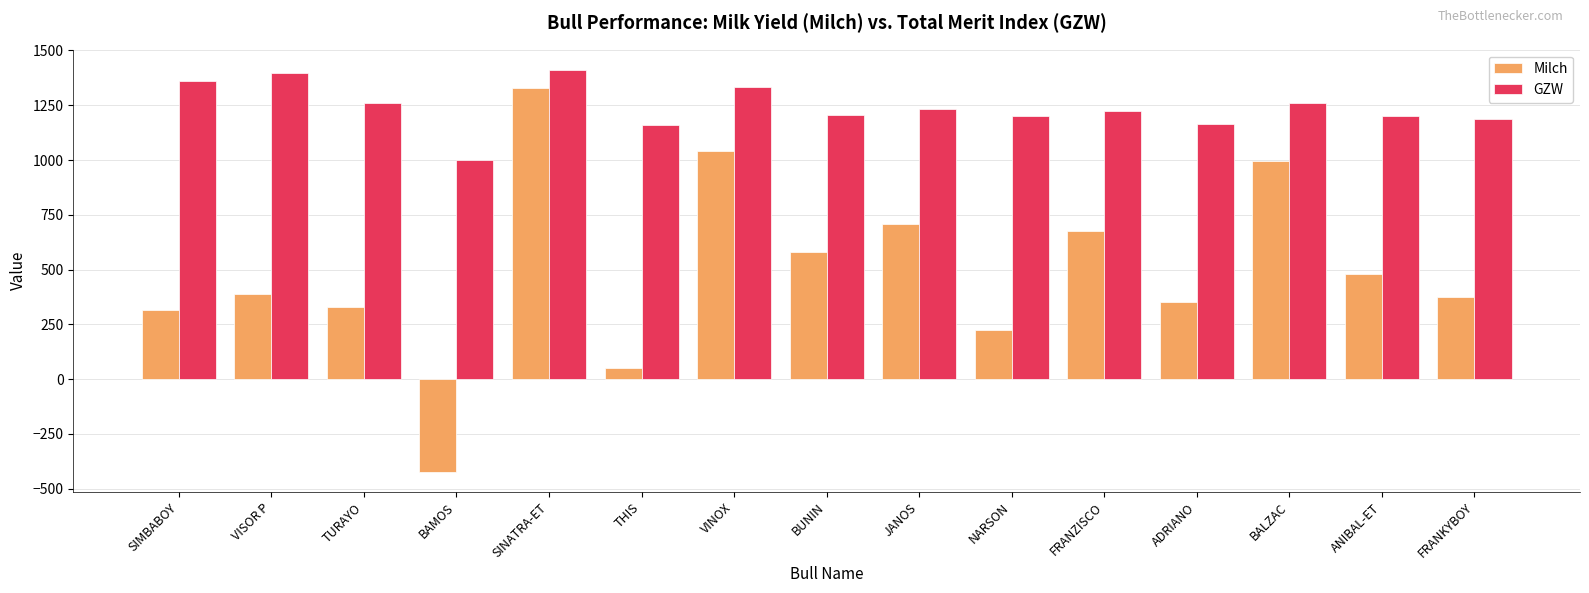

What is the label of the 8th bar from the left?

BUNIN